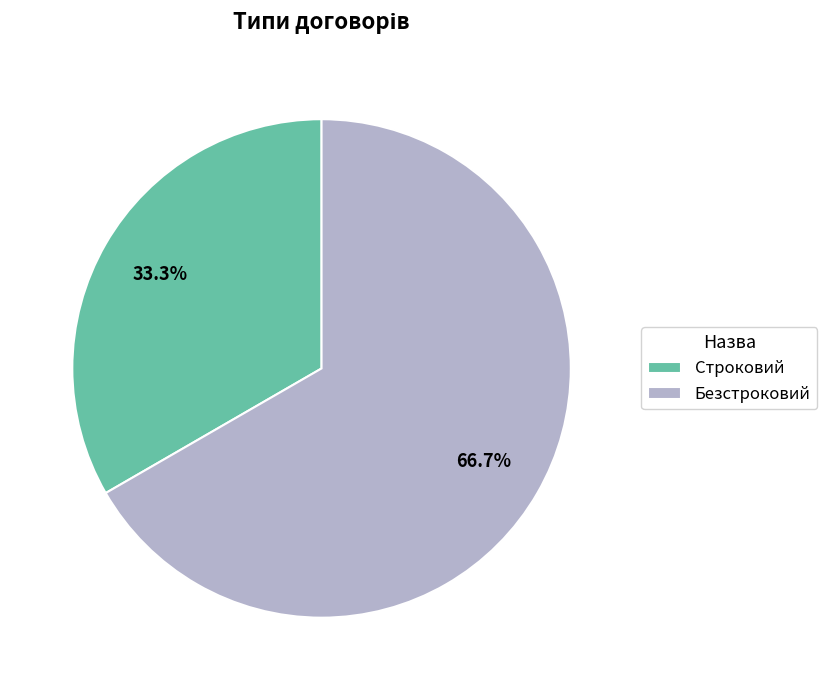

What percentage is the Строковий slice, to the nearest percent?

33%